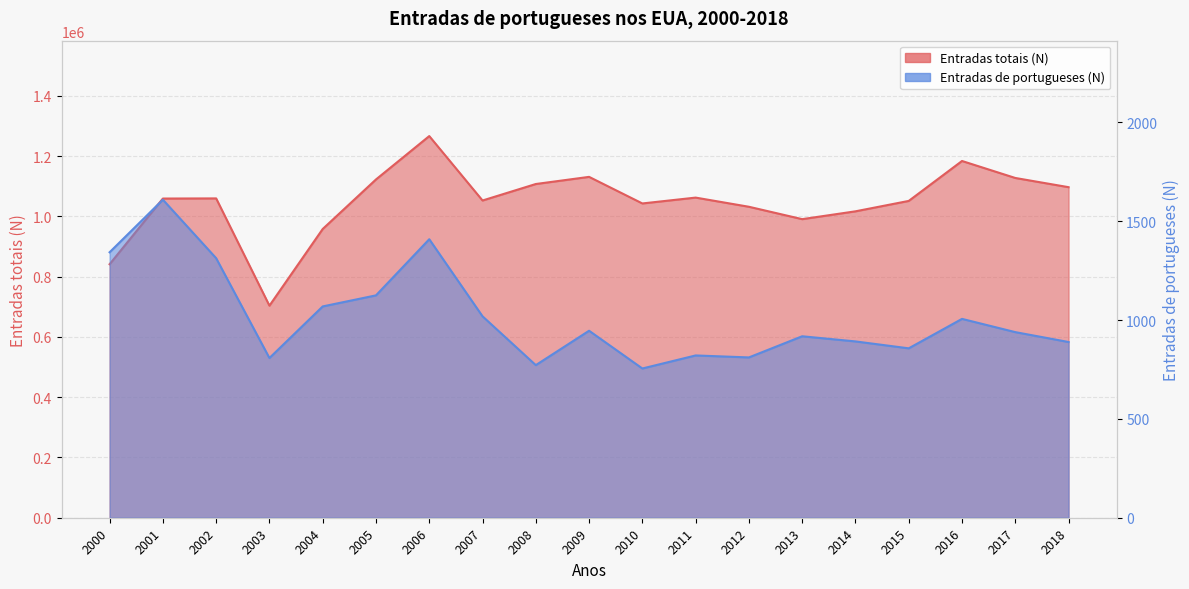

What is the spread (max minus min) of values at 2018?

1095722